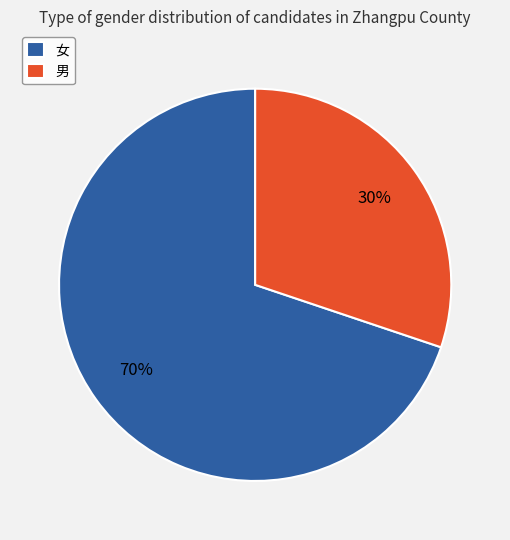

Between 男 and 女, which is larger?

女